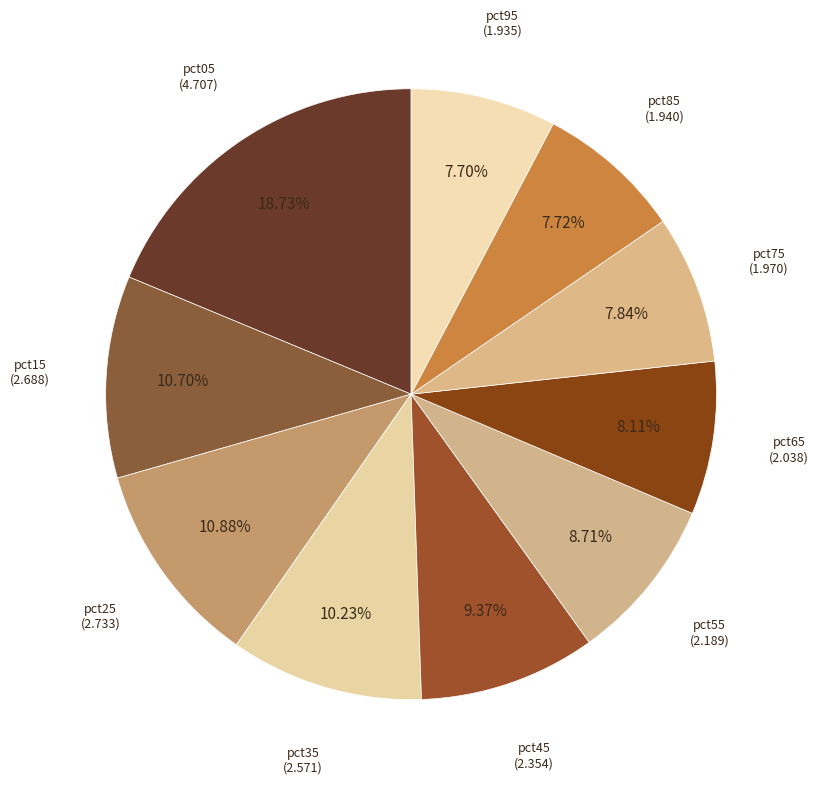

Do pct25 and pct95 together represent more than half of the pie?

No